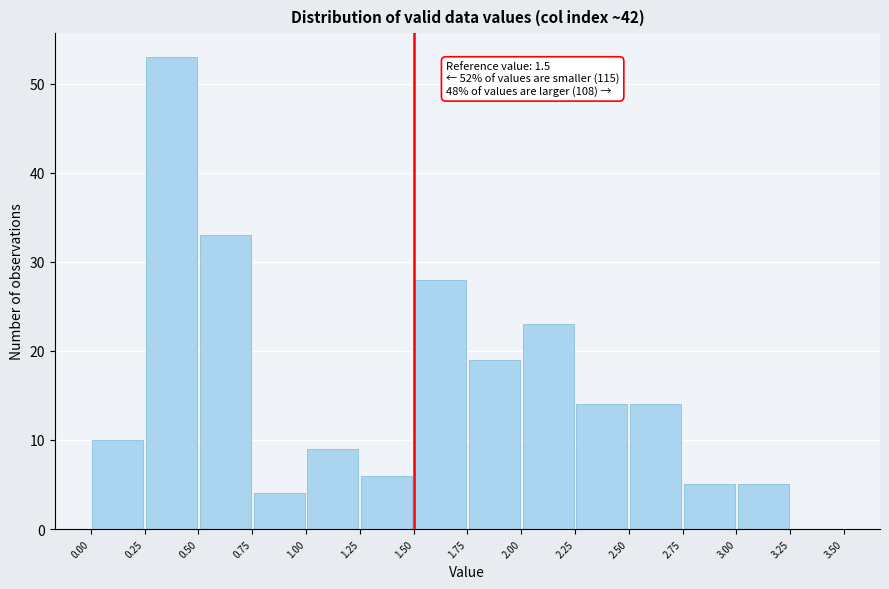

Which range on the x-axis has the tallest bar?

0.25 to 0.50